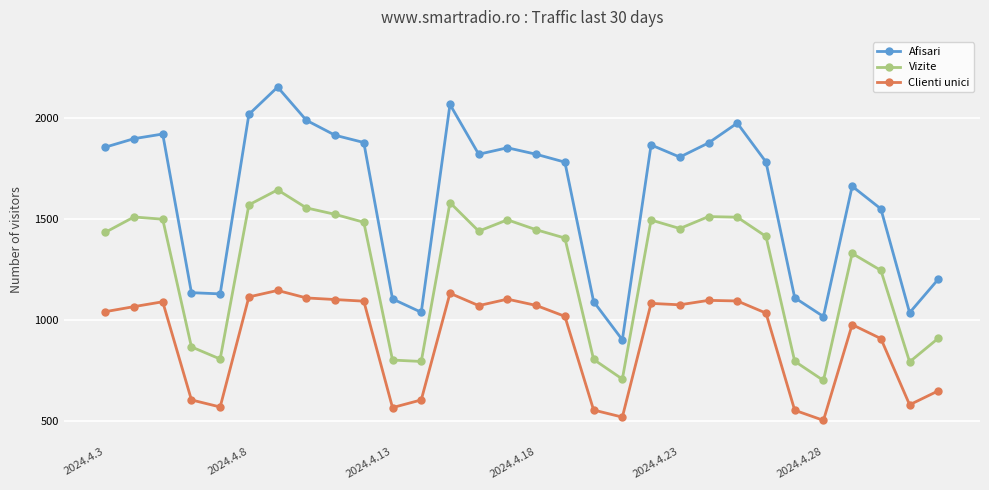

True or false: Vizite has more than 1 interior local peaks.

True